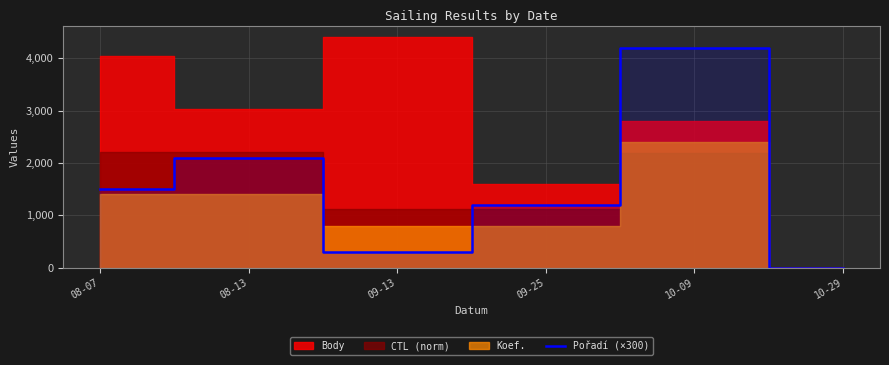

List the labels in order of Pořadí (×300) value, largest first.

10-09, 08-13, 08-07, 09-25, 09-13, 10-29